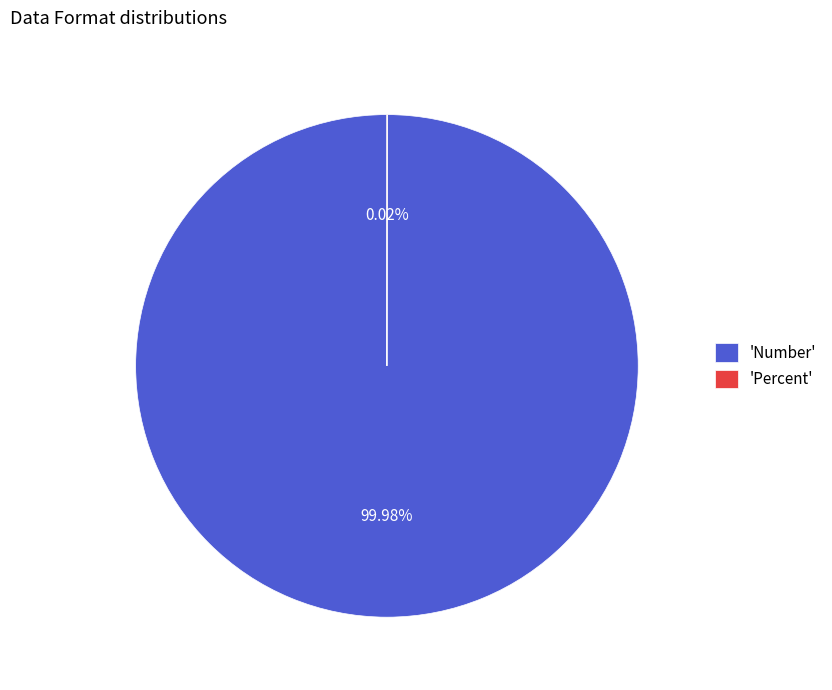

What is the largest slice in the pie chart?

'Number'